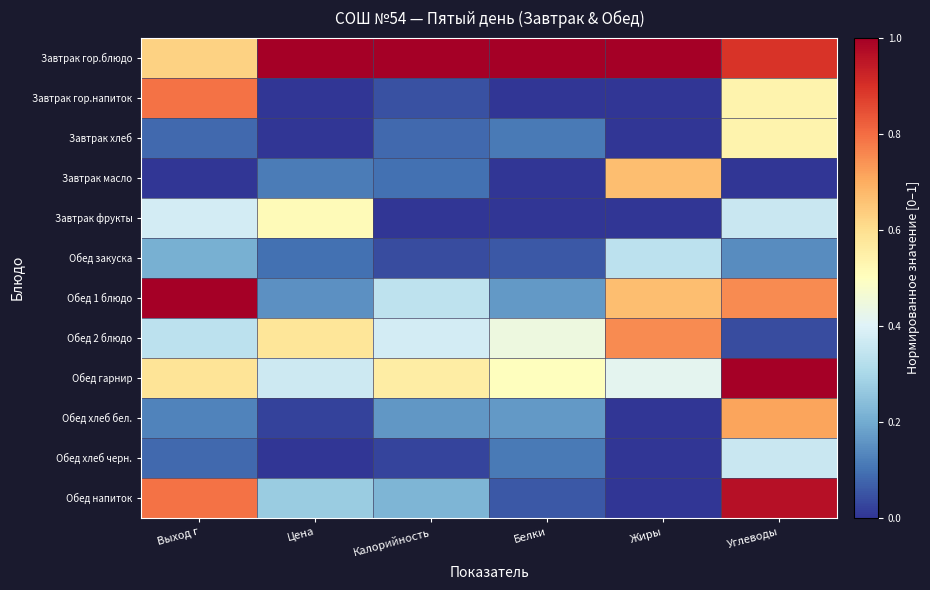

Reading left to right, what are all the values shown in this chart?

Завтрак гор.блюдо: Выход г=0.6	Цена=1.0	Калорийность=1.0	Белки=1.0	Жиры=1.0	Углеводы=0.9
Завтрак гор.напиток: Выход г=0.8	Цена=0.0	Калорийность=0.0	Белки=0.0	Жиры=0.0	Углеводы=0.5
Завтрак хлеб: Выход г=0.1	Цена=0.0	Калорийность=0.1	Белки=0.1	Жиры=0.0	Углеводы=0.5
Завтрак масло: Выход г=0.0	Цена=0.1	Калорийность=0.1	Белки=0.0	Жиры=0.7	Углеводы=0.0
Завтрак фрукты: Выход г=0.4	Цена=0.5	Калорийность=0.0	Белки=0.0	Жиры=0.0	Углеводы=0.4
Обед закуска: Выход г=0.2	Цена=0.1	Калорийность=0.0	Белки=0.1	Жиры=0.3	Углеводы=0.1
Обед 1 блюдо: Выход г=1.0	Цена=0.1	Калорийность=0.3	Белки=0.2	Жиры=0.7	Углеводы=0.8
Обед 2 блюдо: Выход г=0.3	Цена=0.6	Калорийность=0.4	Белки=0.4	Жиры=0.8	Углеводы=0.0
Обед гарнир: Выход г=0.6	Цена=0.4	Калорийность=0.6	Белки=0.5	Жиры=0.4	Углеводы=1.0
Обед хлеб бел.: Выход г=0.1	Цена=0.0	Калорийность=0.2	Белки=0.2	Жиры=0.0	Углеводы=0.7
Обед хлеб черн.: Выход г=0.1	Цена=0.0	Калорийность=0.0	Белки=0.1	Жиры=0.0	Углеводы=0.4
Обед напиток: Выход г=0.8	Цена=0.3	Калорийность=0.2	Белки=0.1	Жиры=0.0	Углеводы=1.0